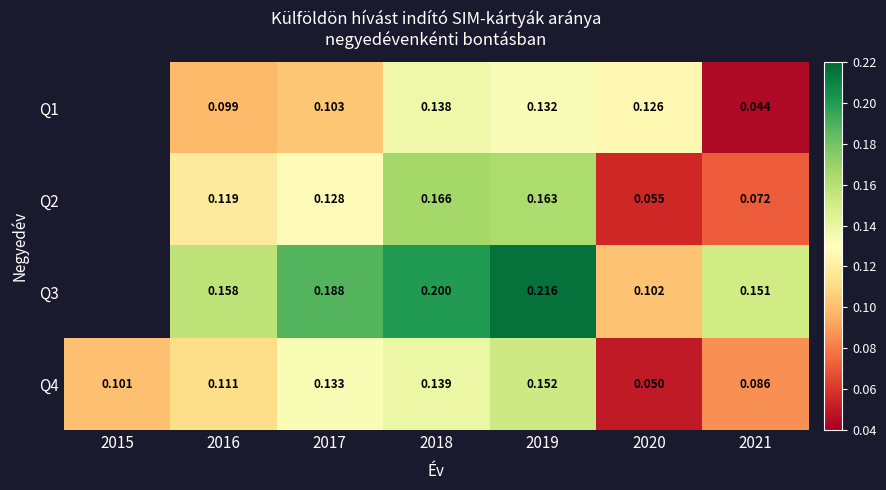

Which category has the highest value across all series?

2019